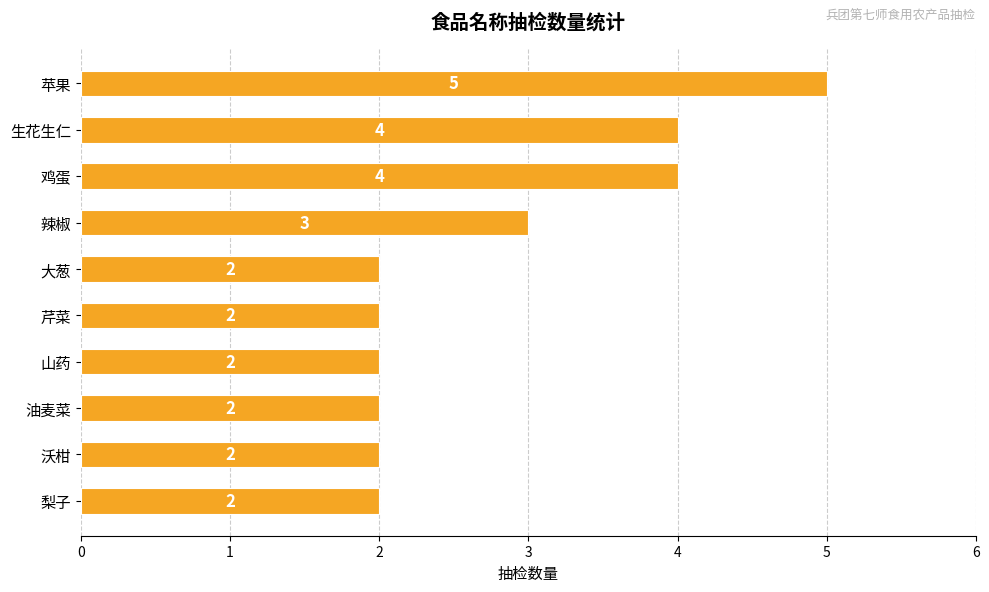

How many values are between 2 and 4?

9